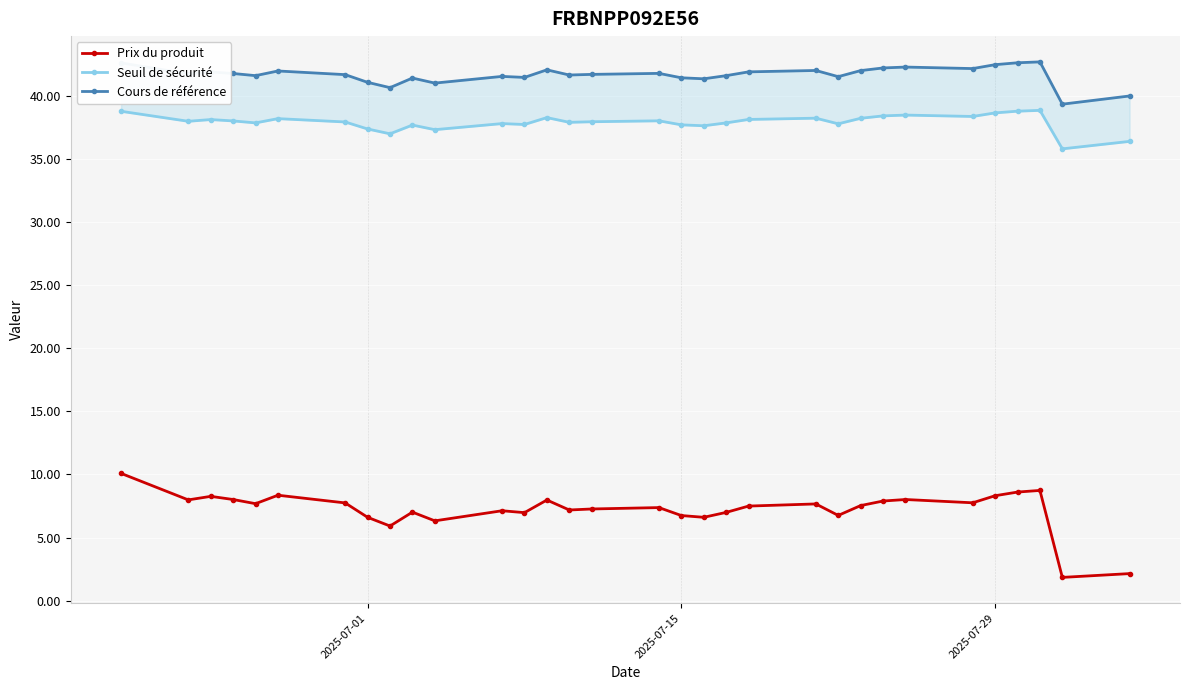

The value of Prix du produit at 2025-07-29 is 8.3. True or false?

True